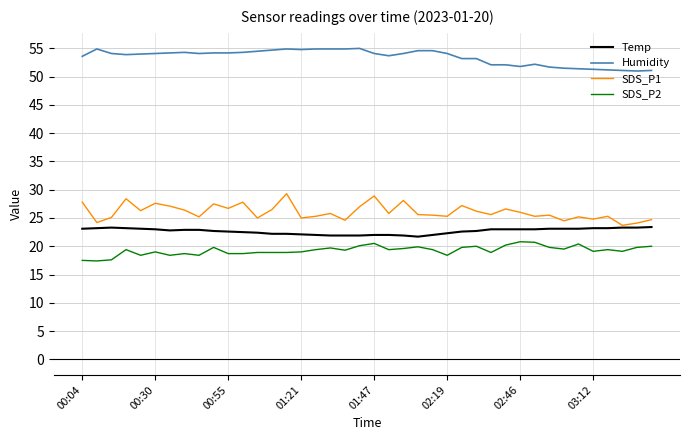

Which series has the largest total across all categories?

Humidity